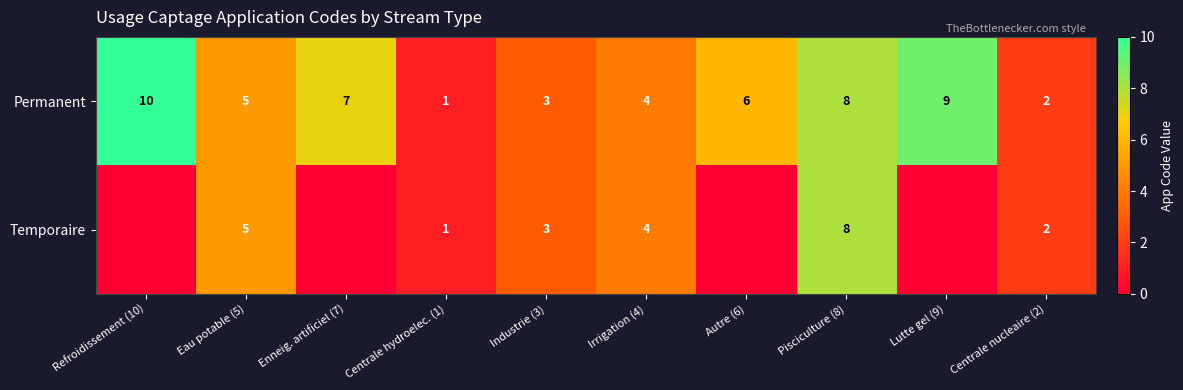

How many values in the Permanent series are below 6?

5